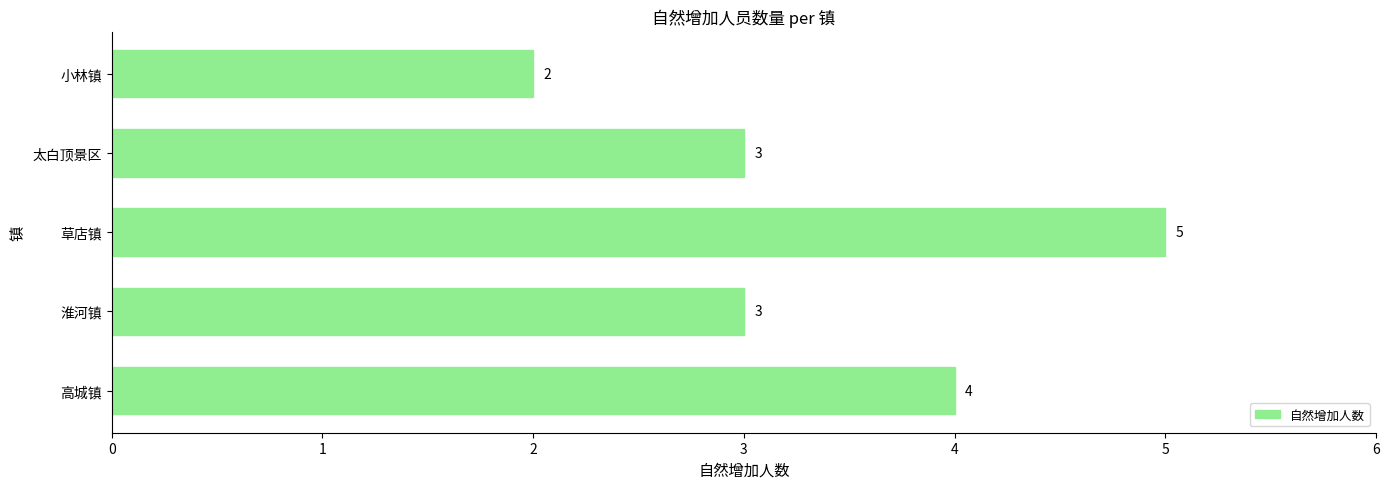

Between 小林镇 and 太白顶景区, which is larger?

太白顶景区